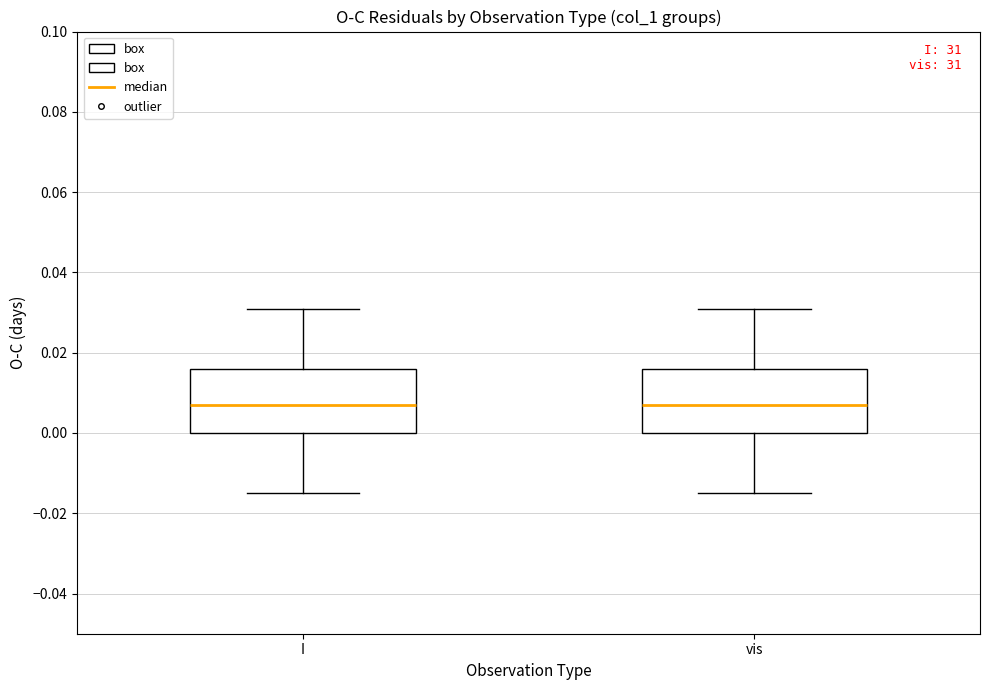

Reading left to right, transcribe this box plot: for each box, give where its median line is, the range the box spans, and where its two whiskers end, as read against the y-axis. The values are not printed on the chart, so give them approximately, as read against the axis.

I: median 0.008, box 0.000 to 0.016, whiskers -0.014 to 0.032
vis: median 0.008, box 0.000 to 0.016, whiskers -0.014 to 0.032